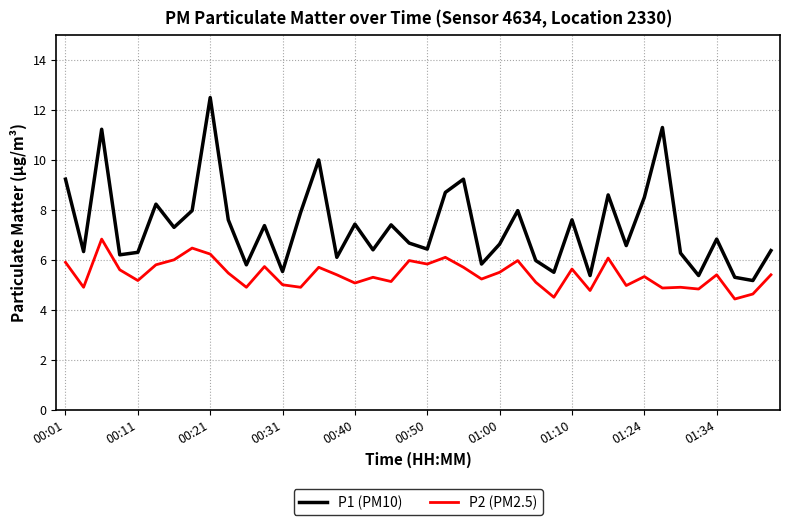

What is the difference between the maximum and minimum values in the P2 (PM2.5) series?

2.4